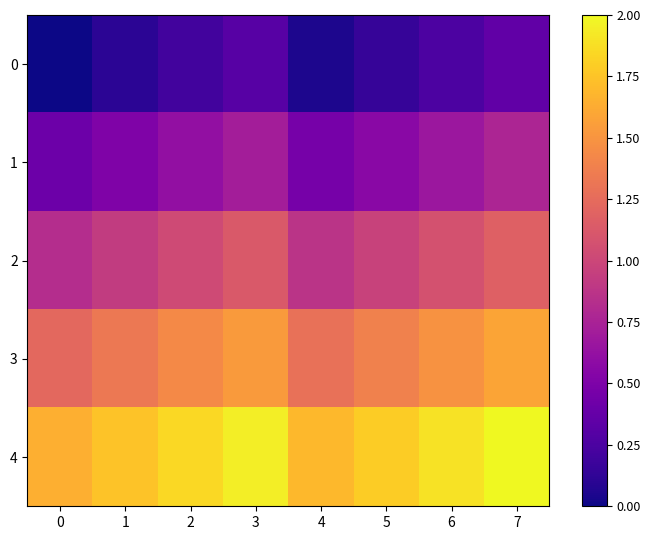

How many distinct data groups are displayed?

5